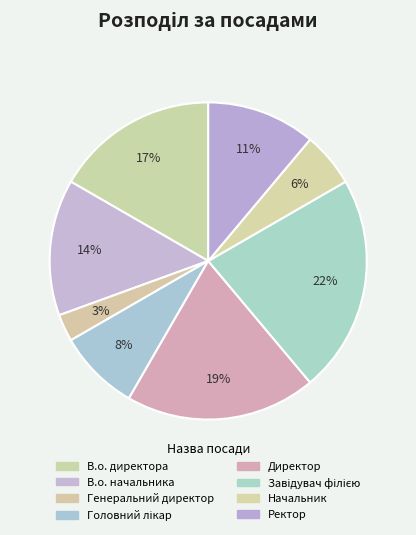

To the nearest percent, what portion does Директор represent?

19%